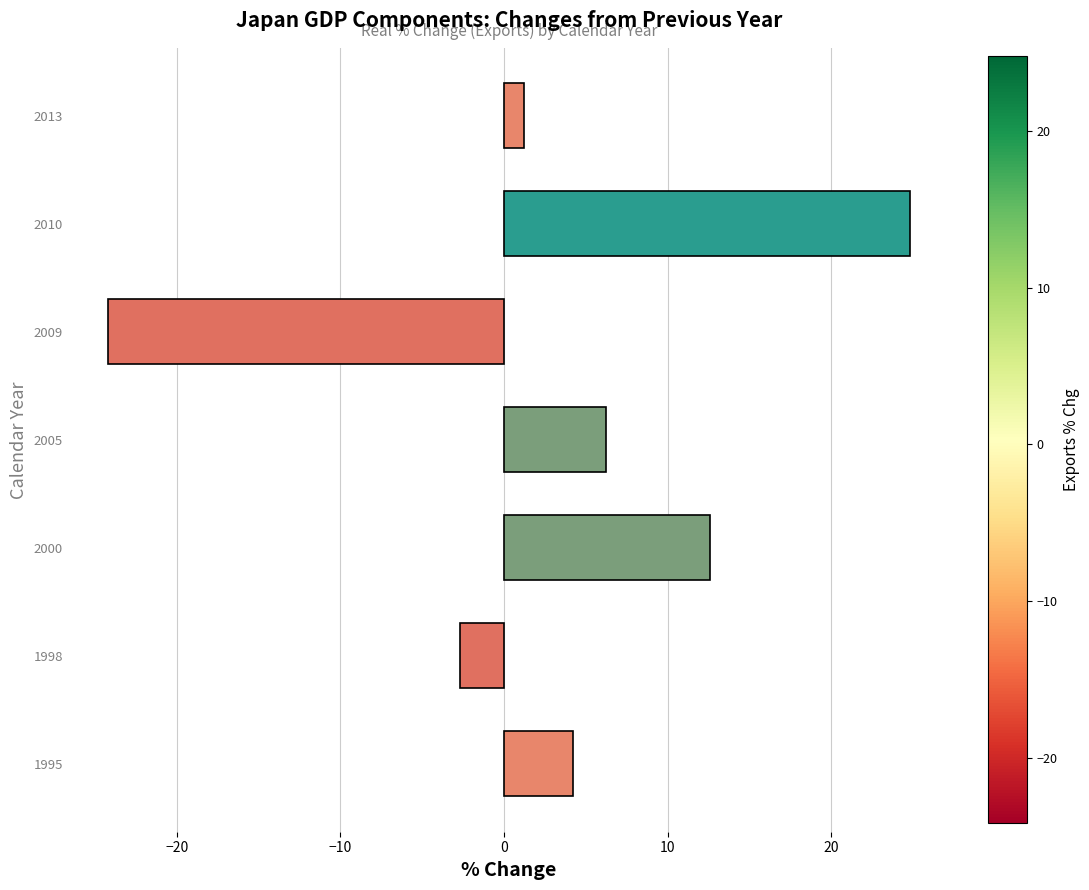

What value does the data have at 2010?

24.8